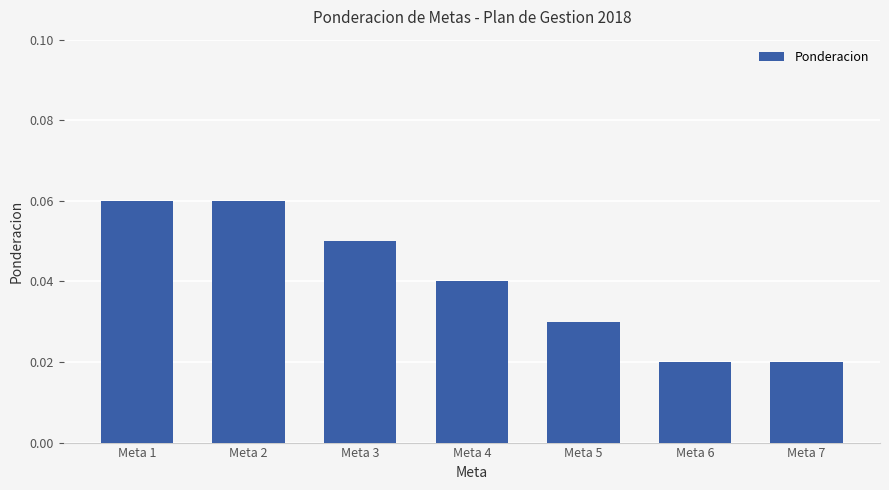

Count the values in the range 0 to 1.

7